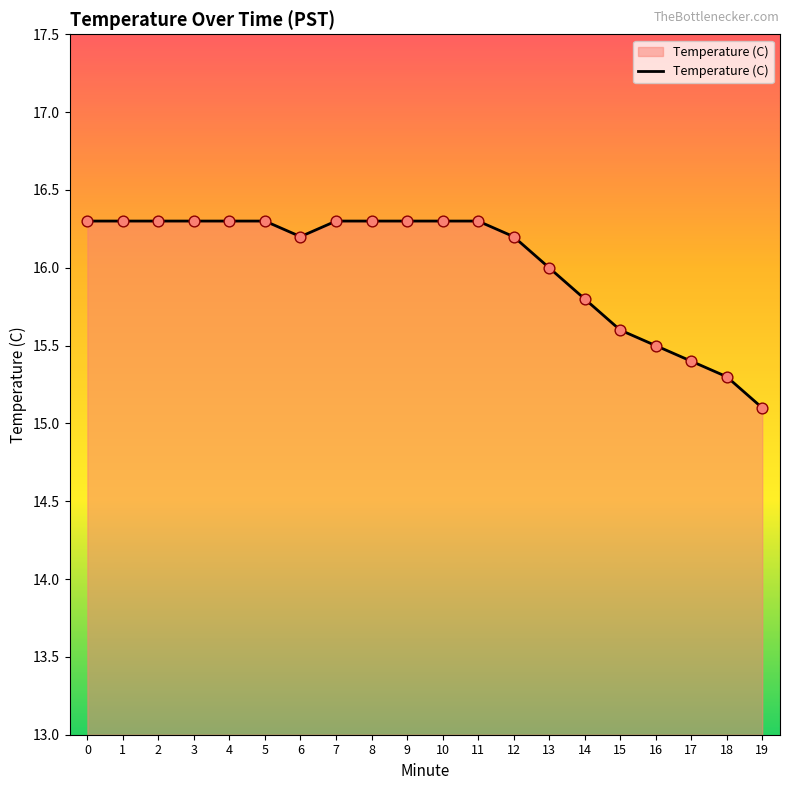

Which has a higher value, 4 or 17?

4